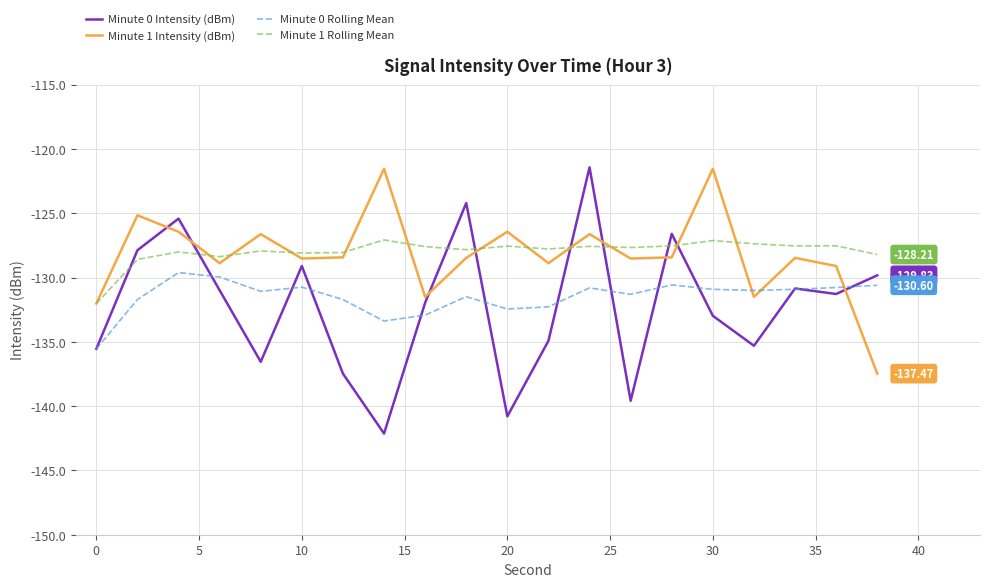

What is the difference between the maximum and second lowest values in the Minute 1 Rolling Mean series?

1.5